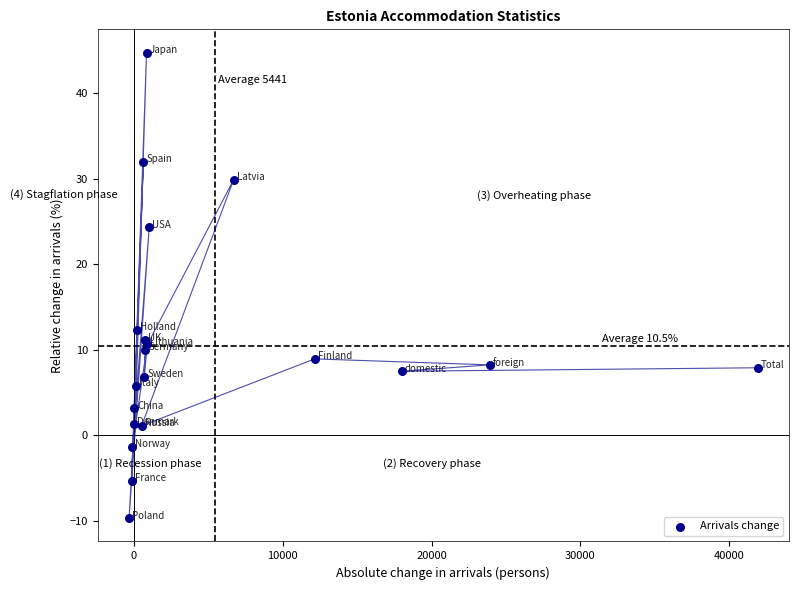

What Y value in the scatter plot is closest to 17?

12.3